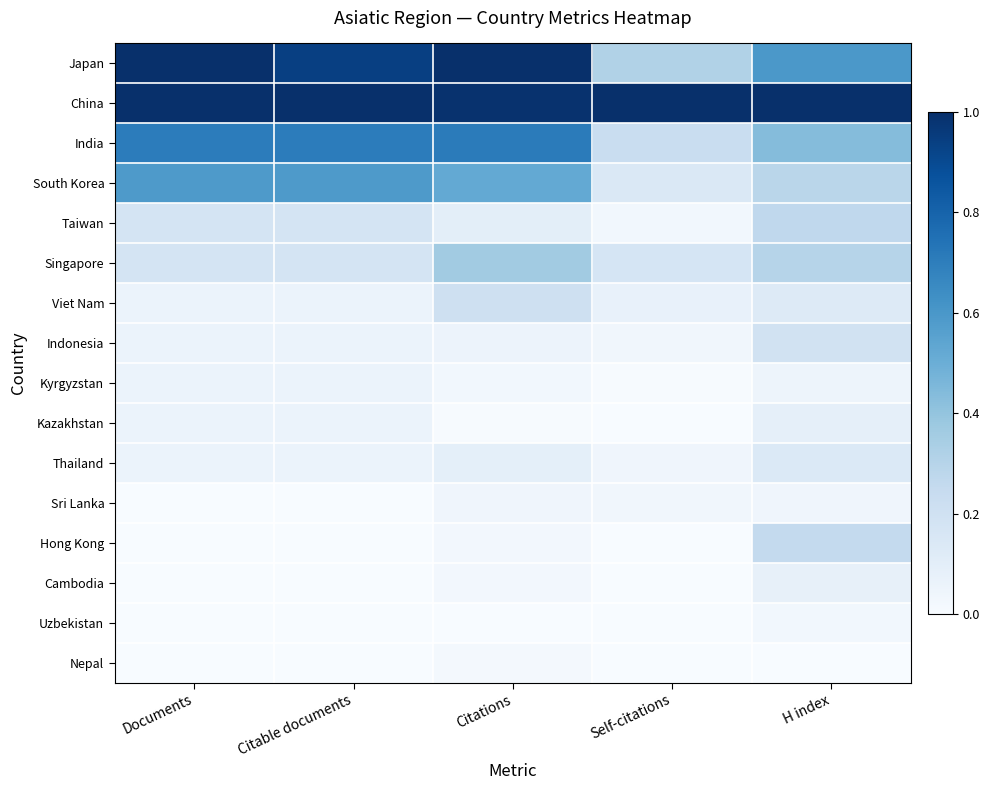

Which label corresponds to the smallest value in the chart?

Documents